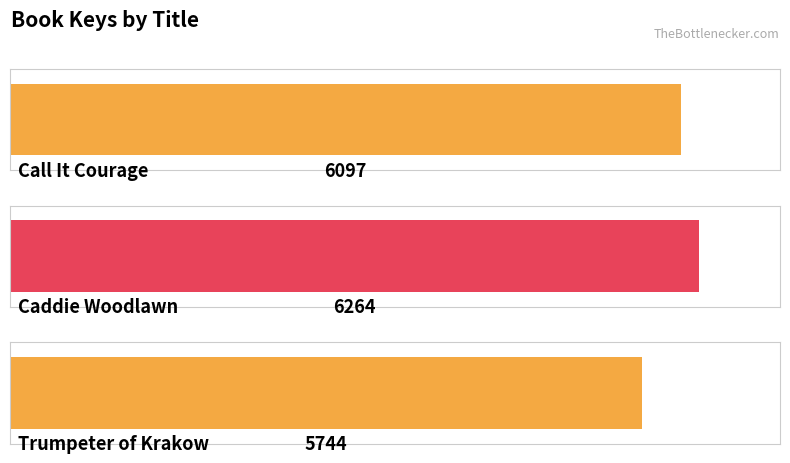

What is the minimum value shown in the chart?

5744